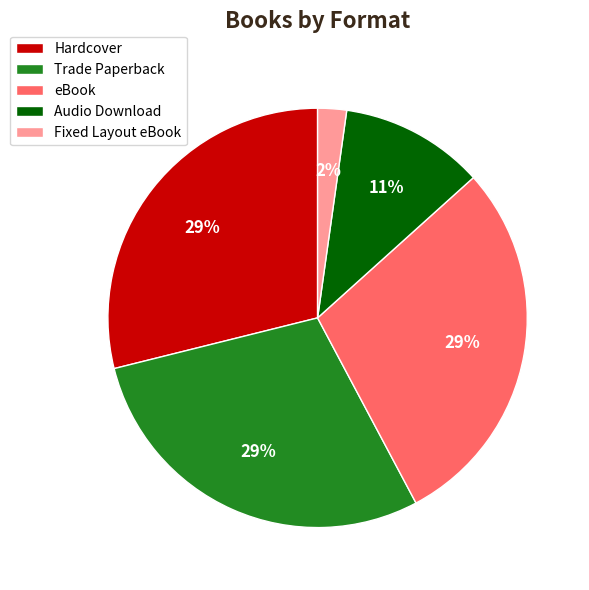

The Fixed Layout eBook slice represents 2% of the pie. True or false?

True